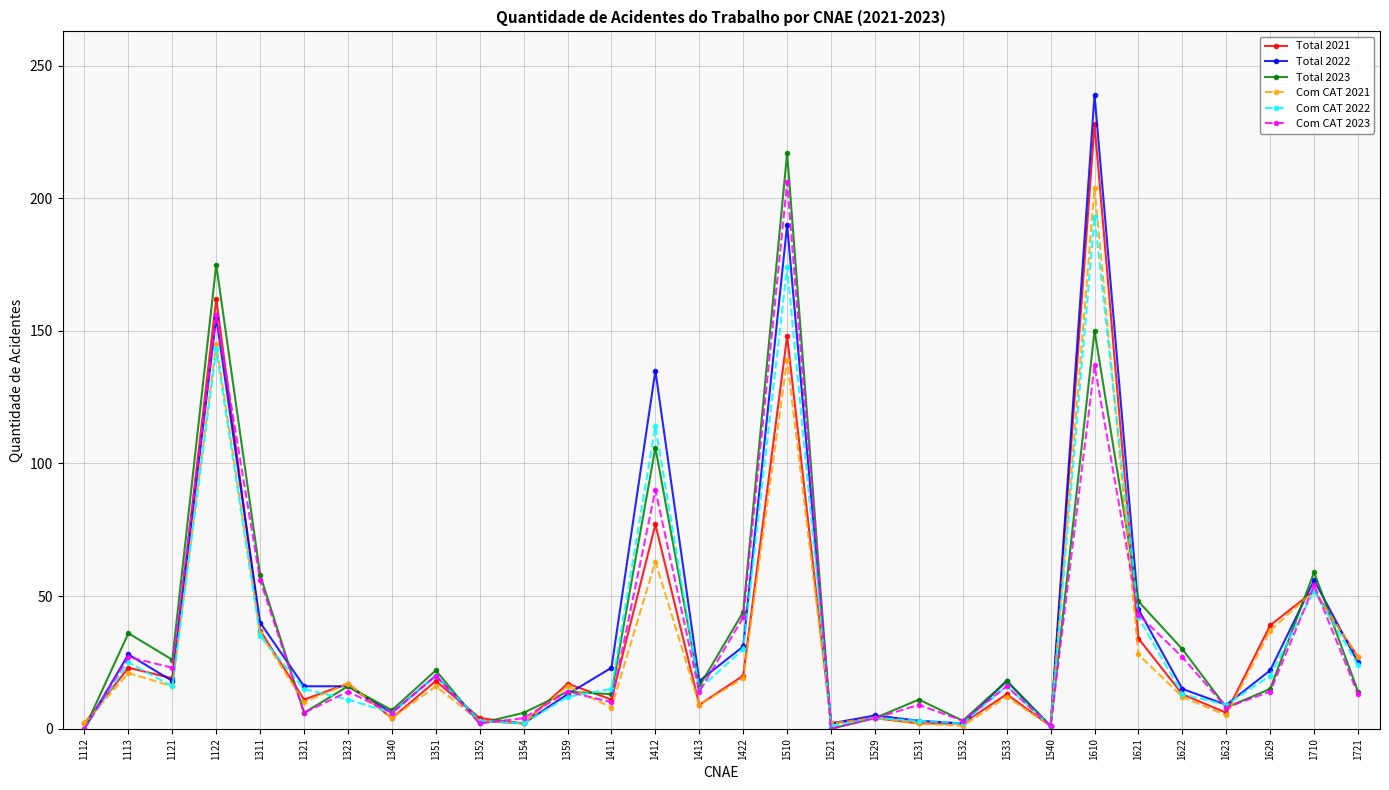

The Com CAT 2022 series shows 24 at 1721. True or false?

True